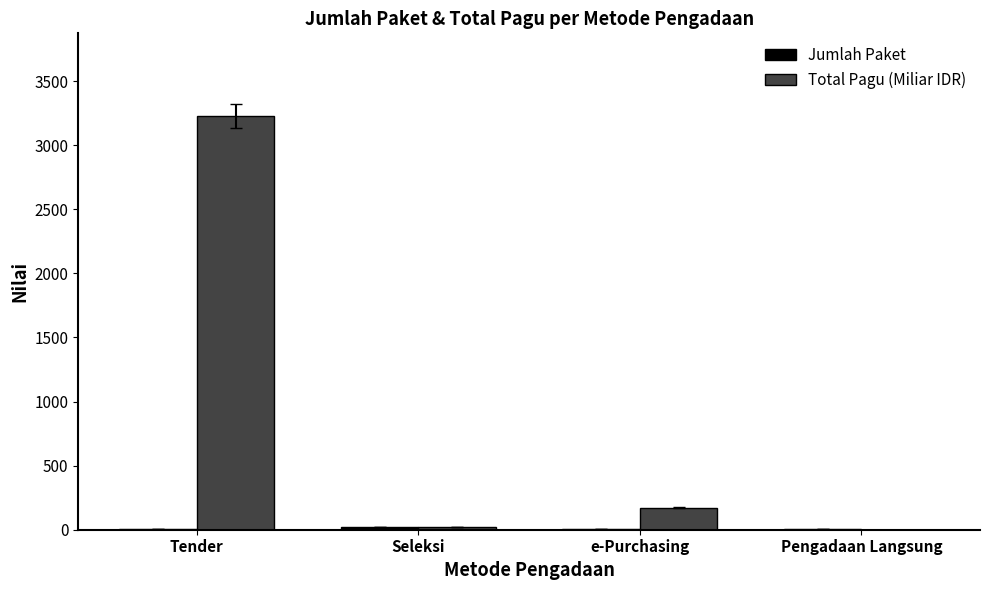

At which label is Total Pagu (Miliar IDR) closest to 1614?

e-Purchasing